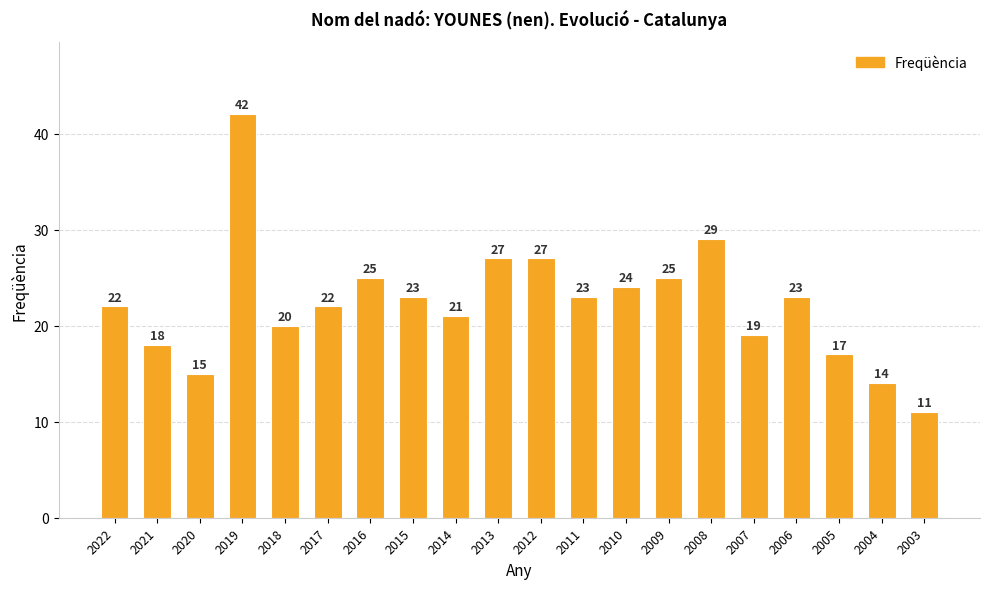

The value at 2006 is 30. True or false?

False